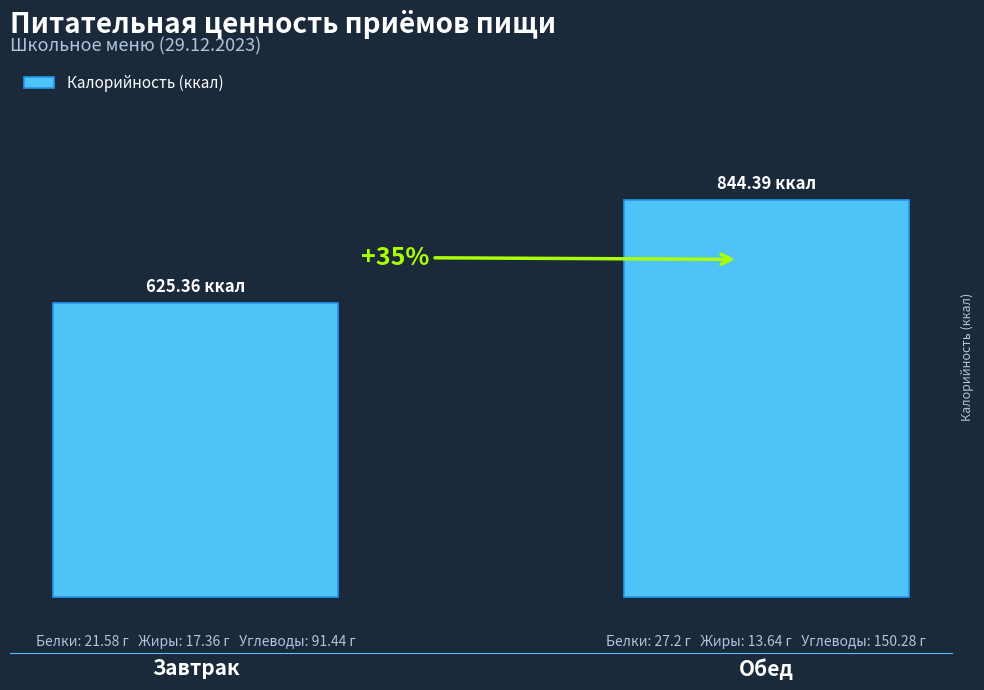

Is it true that the value at Обед is 844.4?

True